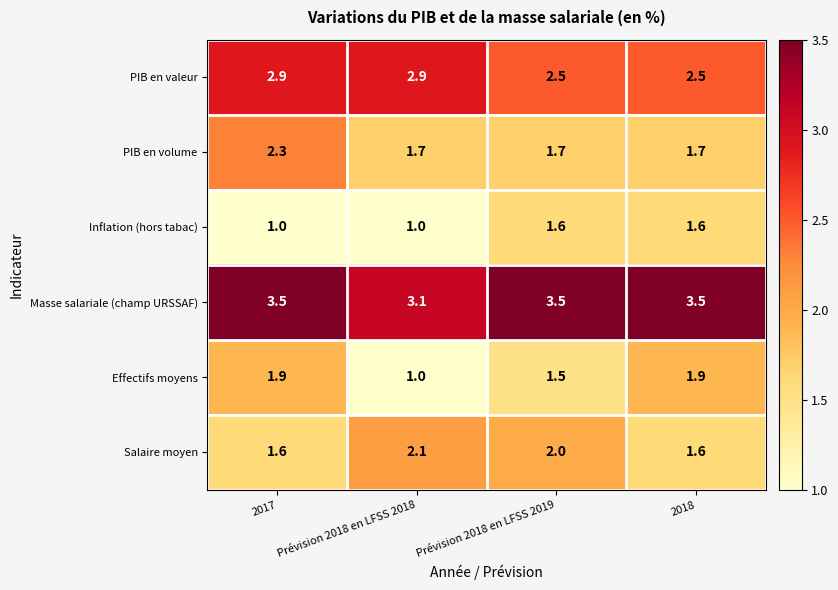

What is the maximum value shown in the chart?

3.5